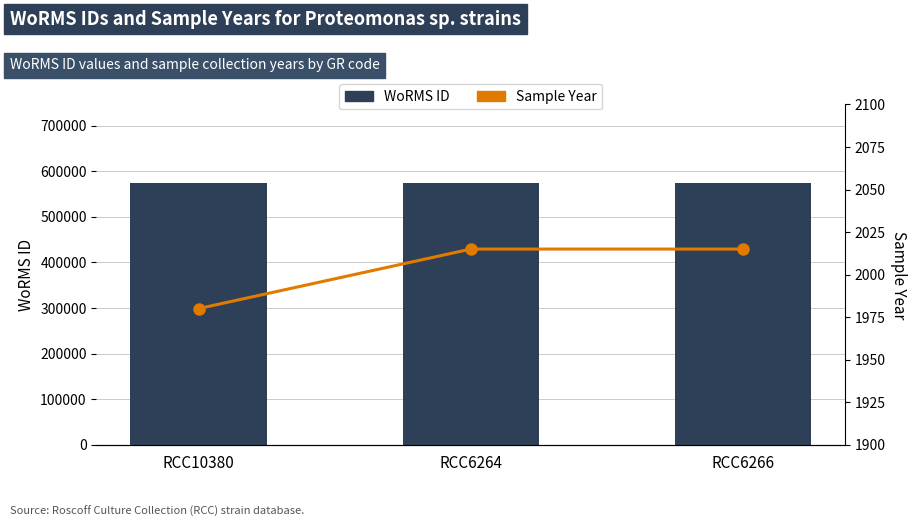

List the labels in order of WoRMS ID value, smallest first.

RCC10380, RCC6264, RCC6266